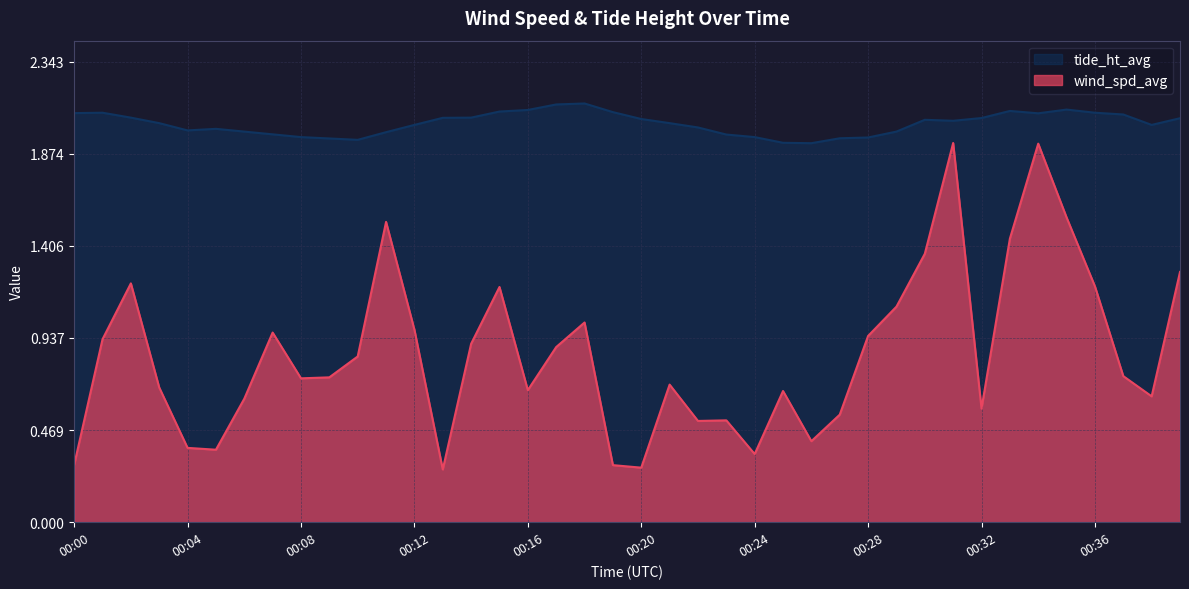

List the series in order of their overall mean, highest first.

tide_ht_avg, wind_spd_avg